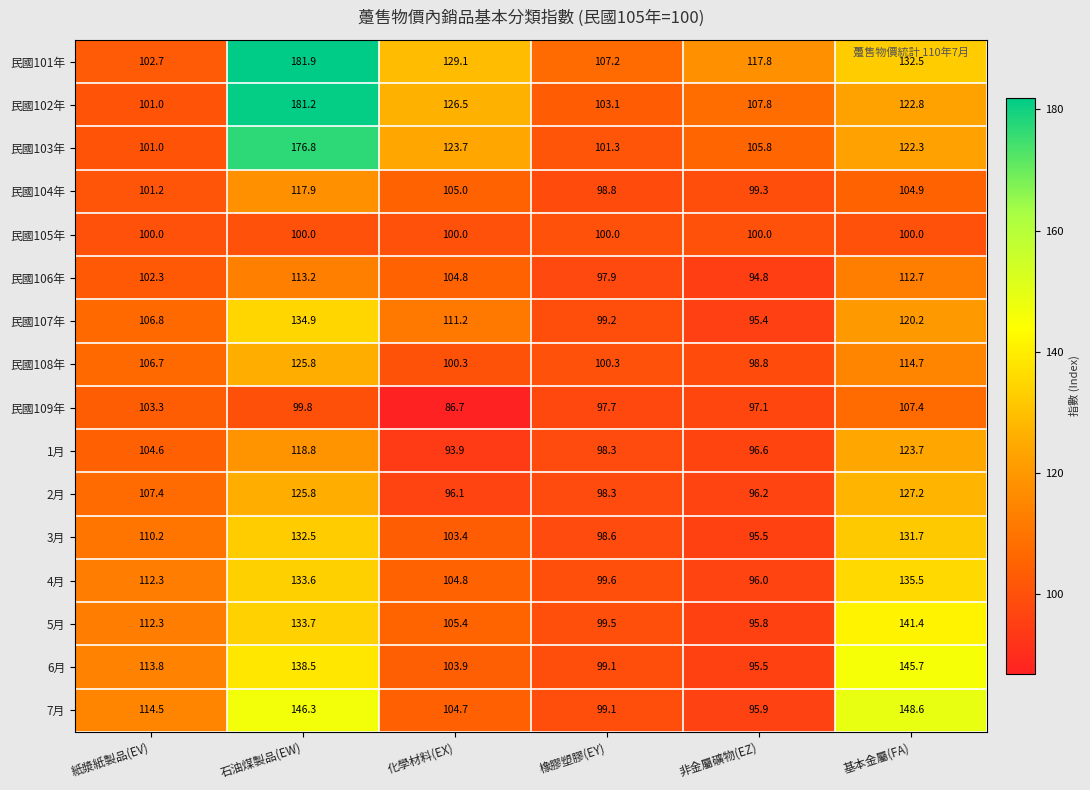

Which series has the widest spread of values?

民國102年